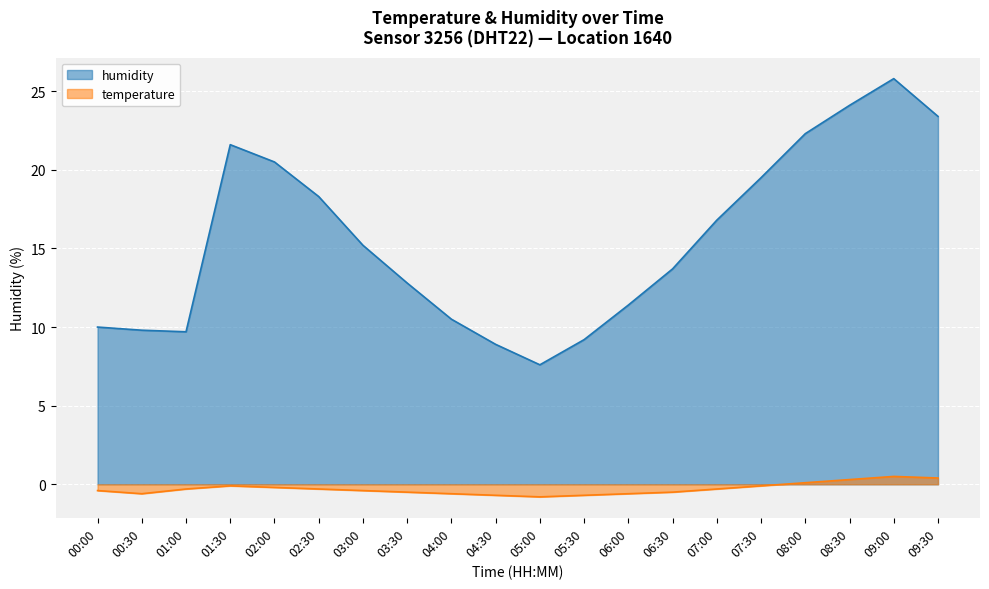

The value of temperature at 05:00 is -0.8. True or false?

True